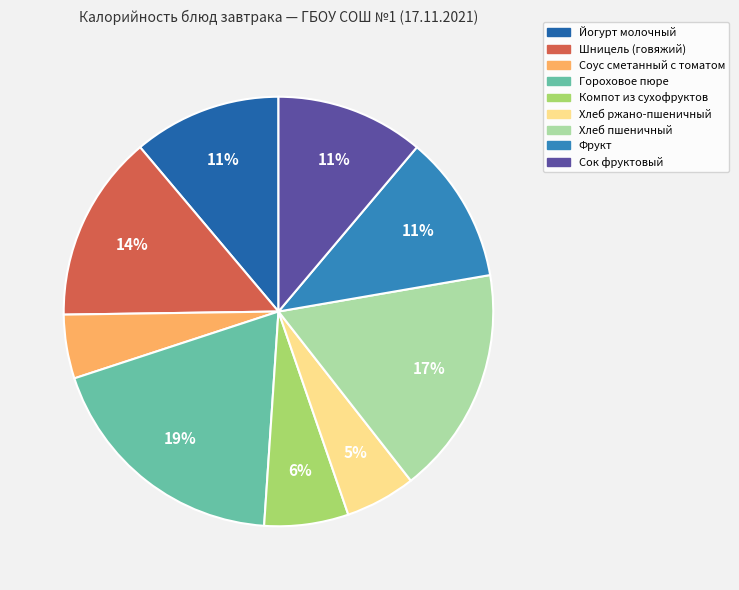

Is it true that Компот из сухофруктов is 6% of the pie?

True